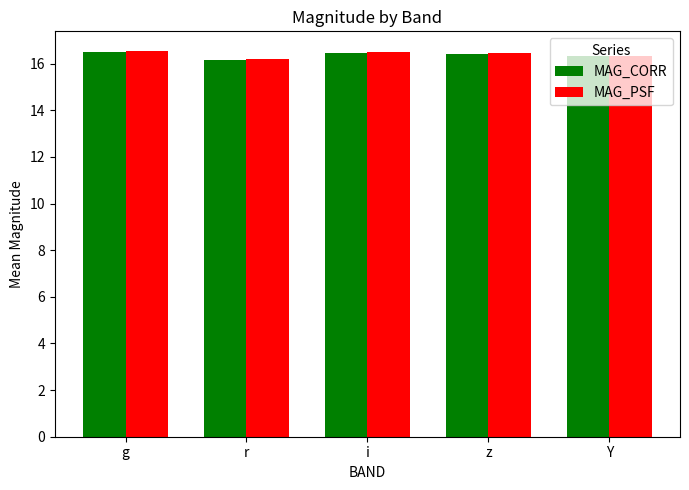

Is the value of MAG_CORR at r greater than the value of MAG_PSF at i?

No